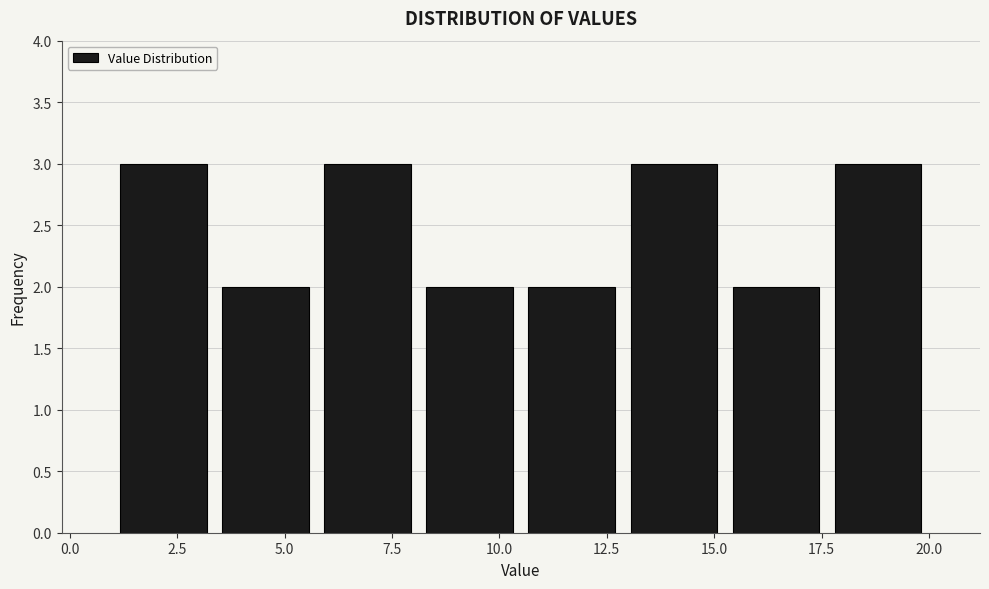

How tall is the bar that spans 13.0 to 15.5 on the x-axis? Neither the bar edges nor the heights are printed on the chart, so give them approximately, as read against the axes.

3